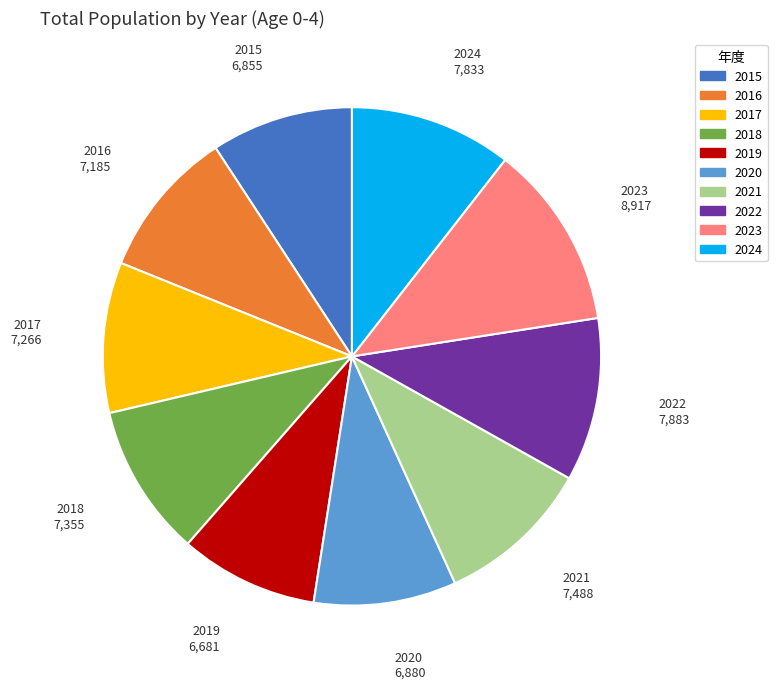

Approximately how many times larger is the value at 2018 compared to 2015?

1.1